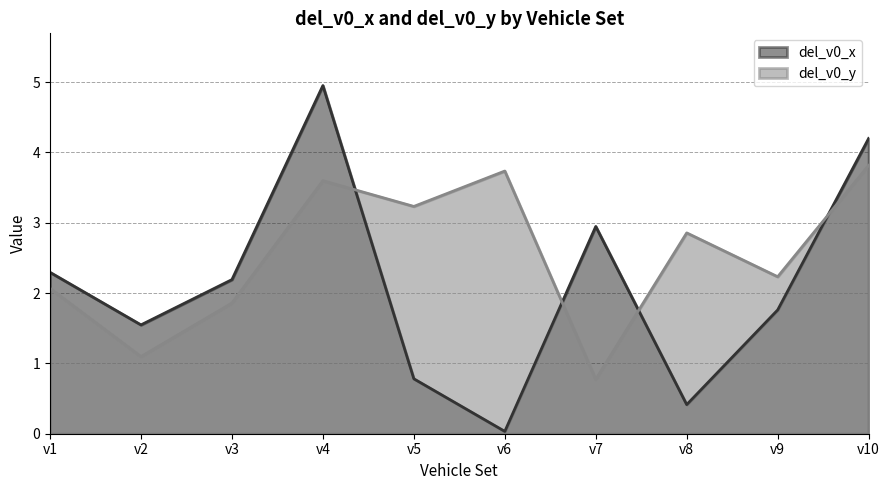

How many lines are shown in the chart?

2